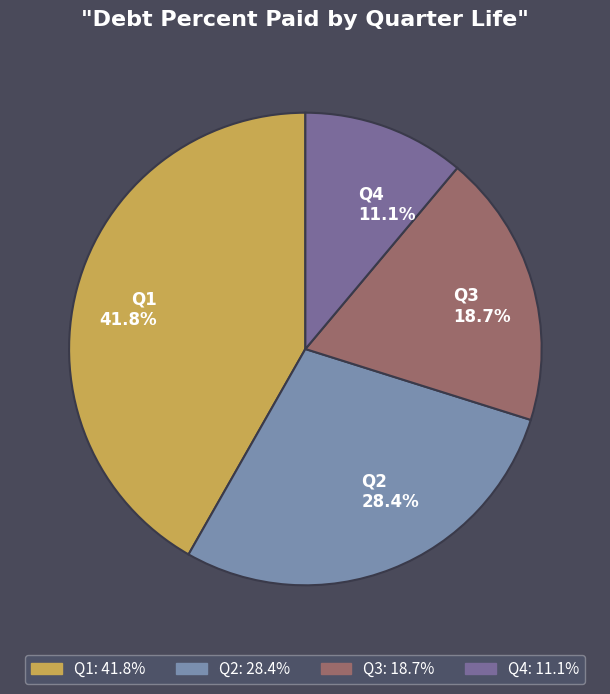

How many segments does this pie chart have?

4